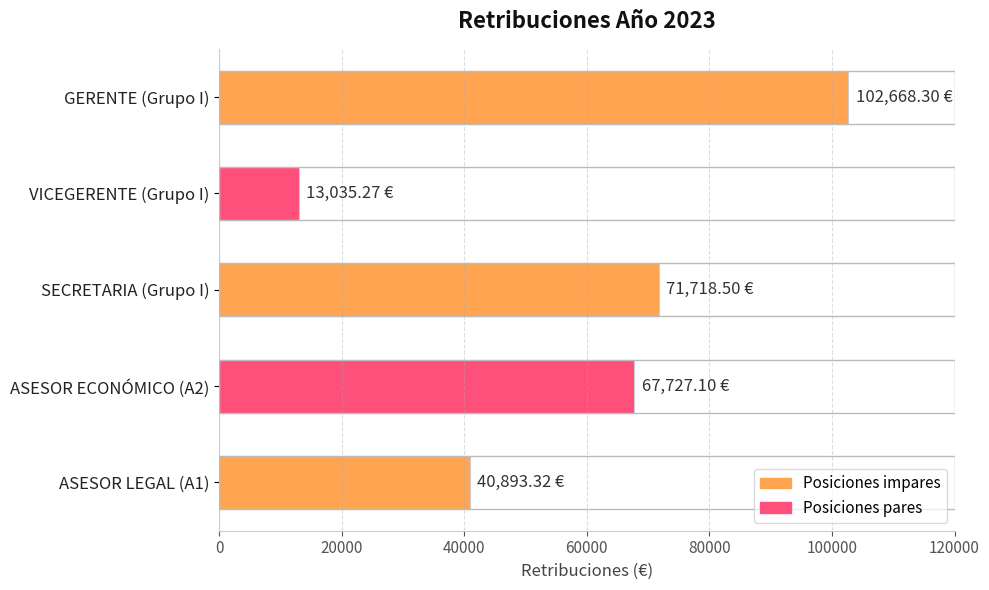

Rank the categories by value from highest to lowest.

GERENTE (Grupo I), SECRETARIA (Grupo I), ASESOR ECONÓMICO (A2), ASESOR LEGAL (A1), VICEGERENTE (Grupo I)